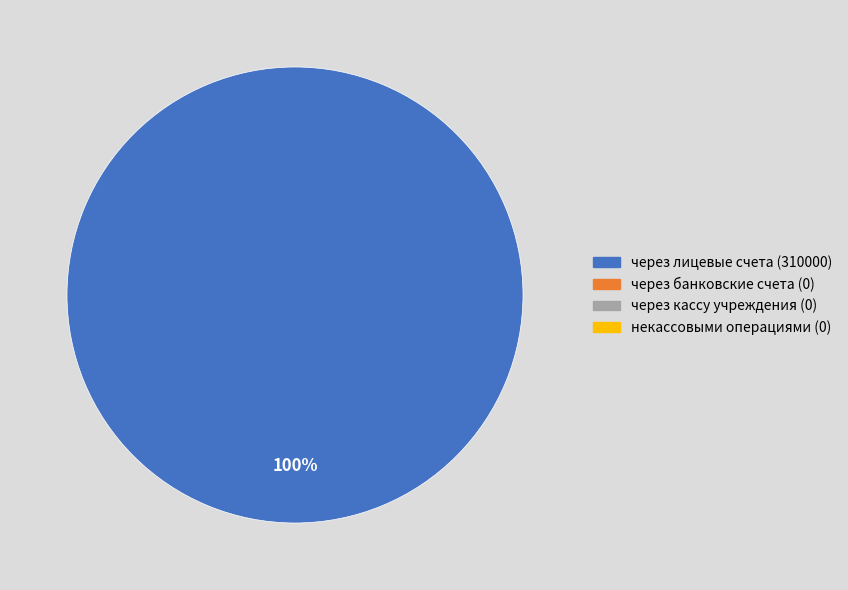

Is there a majority slice in this chart?

Yes